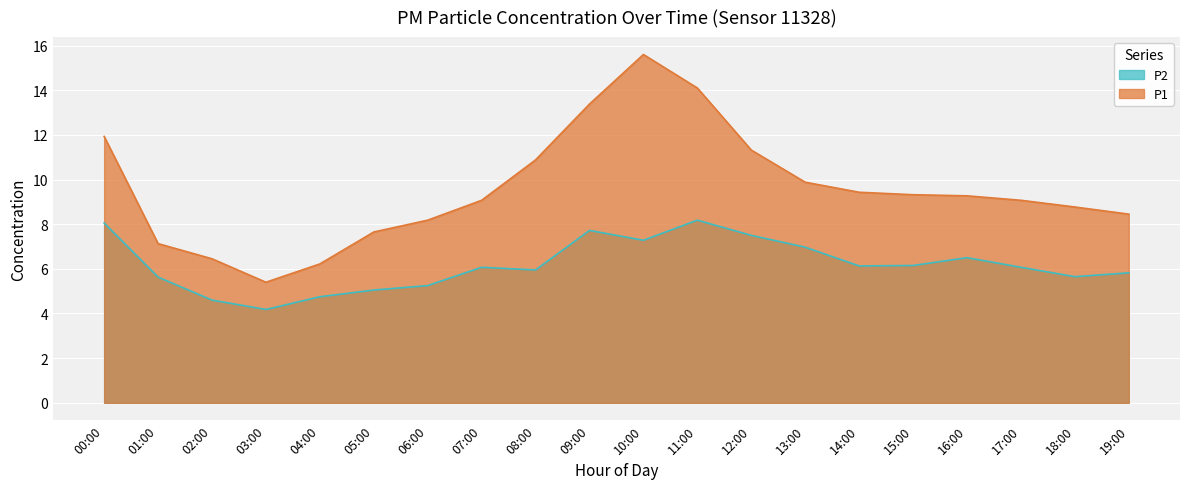

What are all the series names shown in the legend?

P2, P1